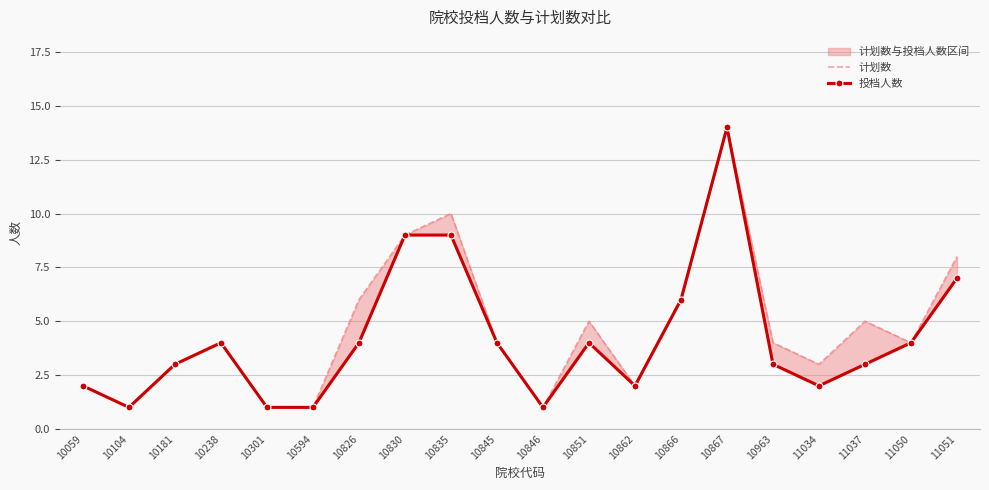

What is the minimum value for 投档人数?

1